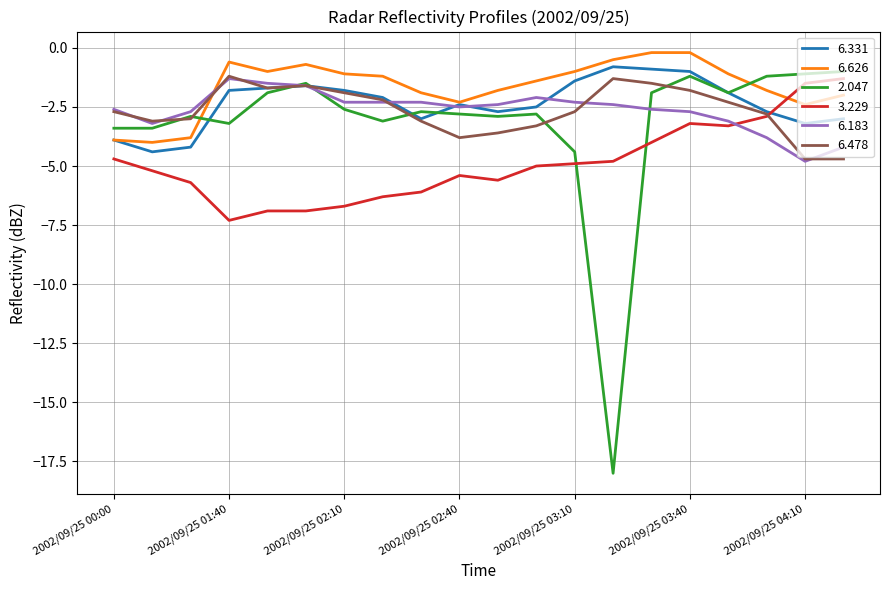

What is the lowest value of the 6.331 series?

-4.4